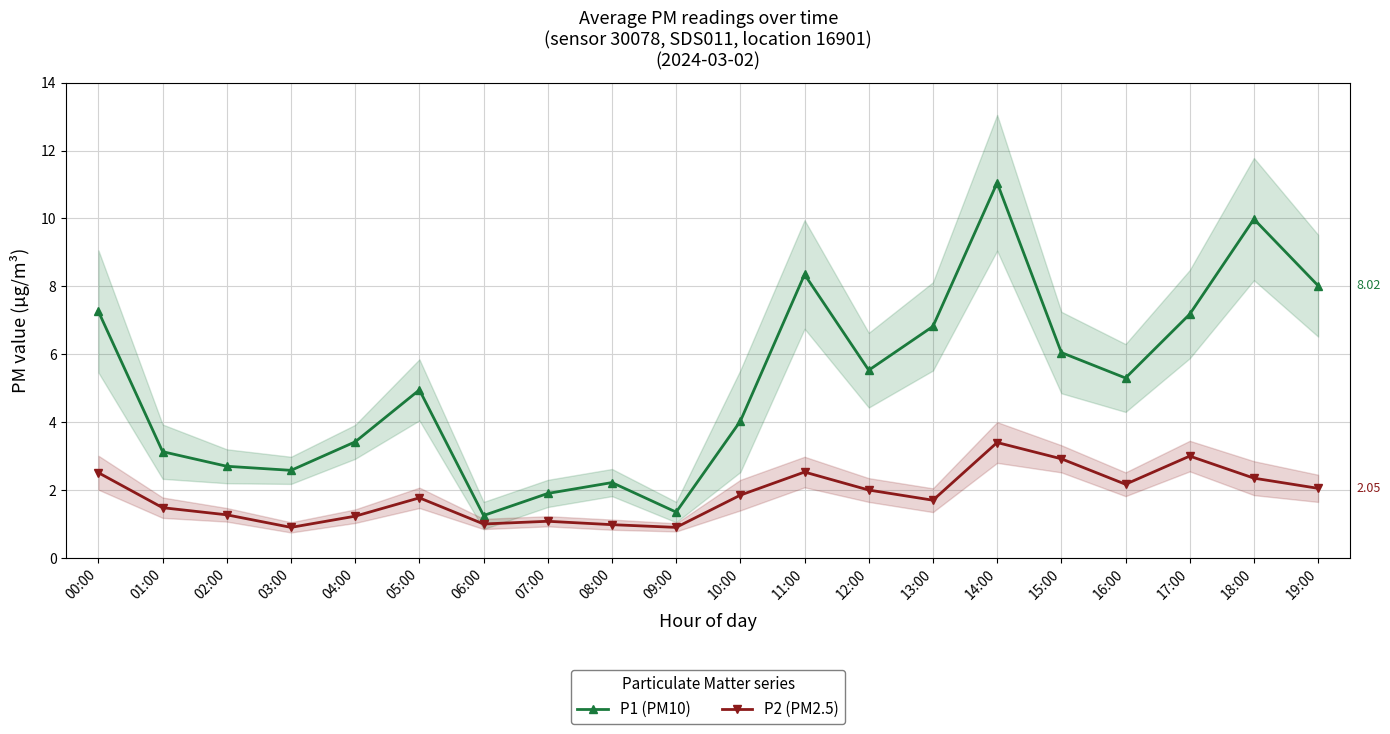

How many lines are shown in the chart?

2